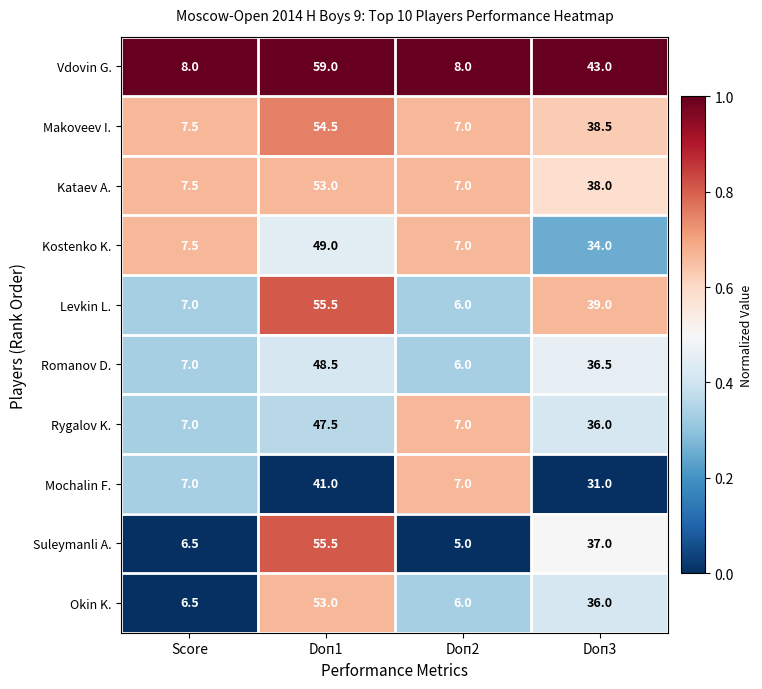

Which series has the largest total across all categories?

Vdovin G.